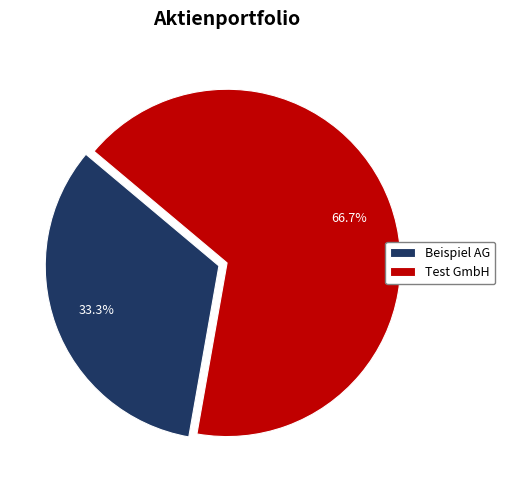

Which slice represents more than half of the pie?

Test GmbH